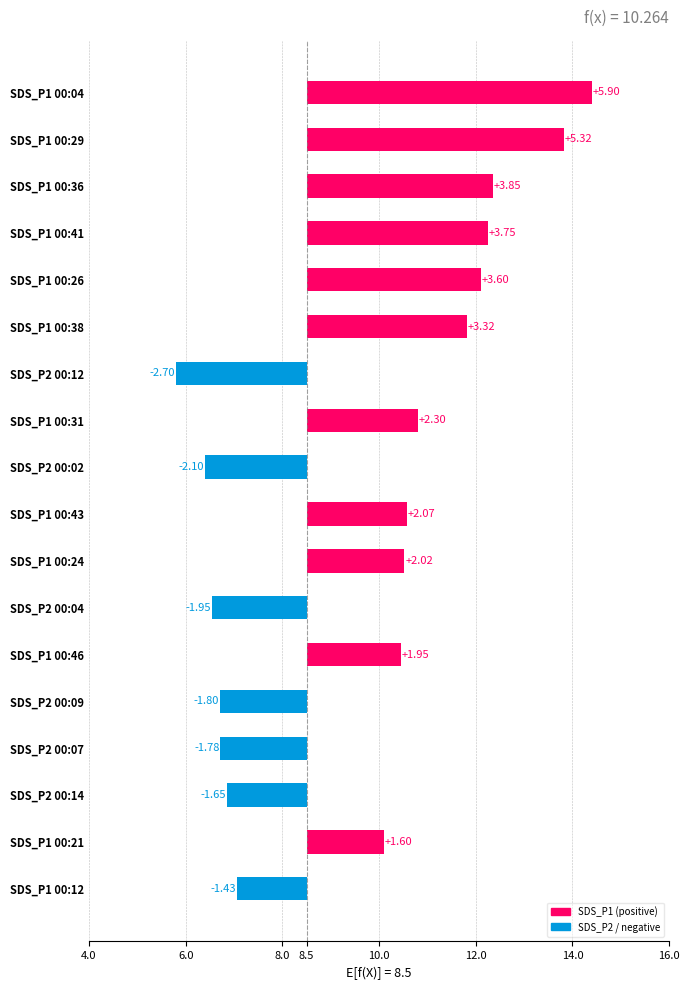

Which series changed the most between 00:04 and 00:16?

SDS_P1